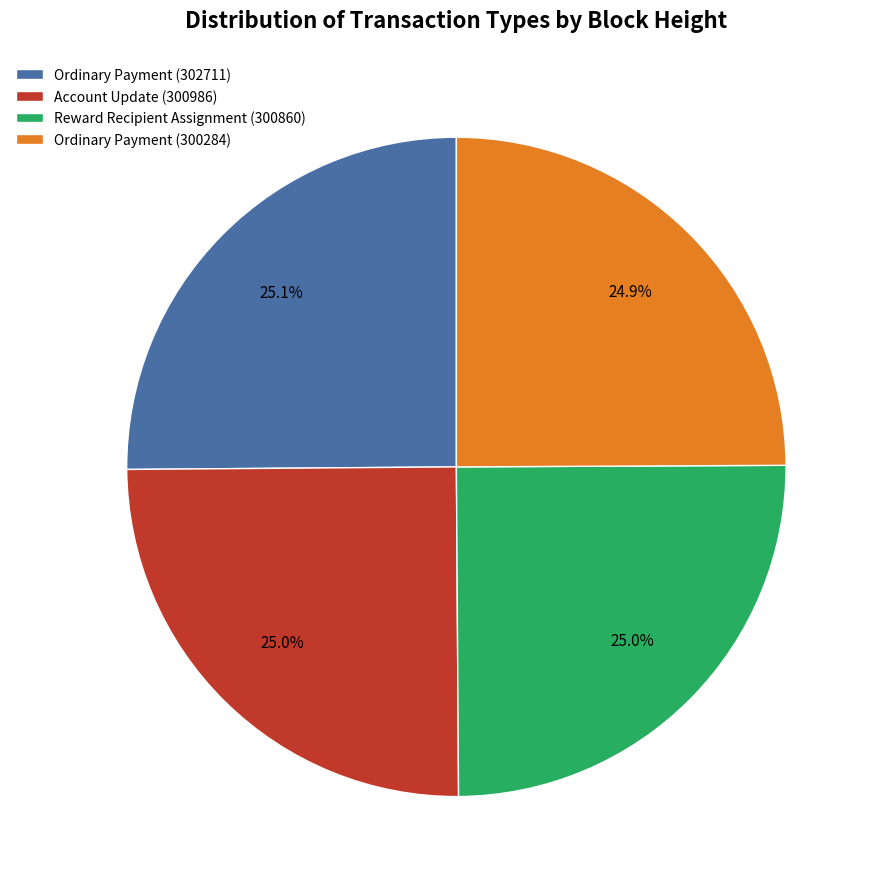

Approximately how many times larger is the value at Ordinary Payment (302711) compared to Reward Recipient Assignment (300860)?

1.0